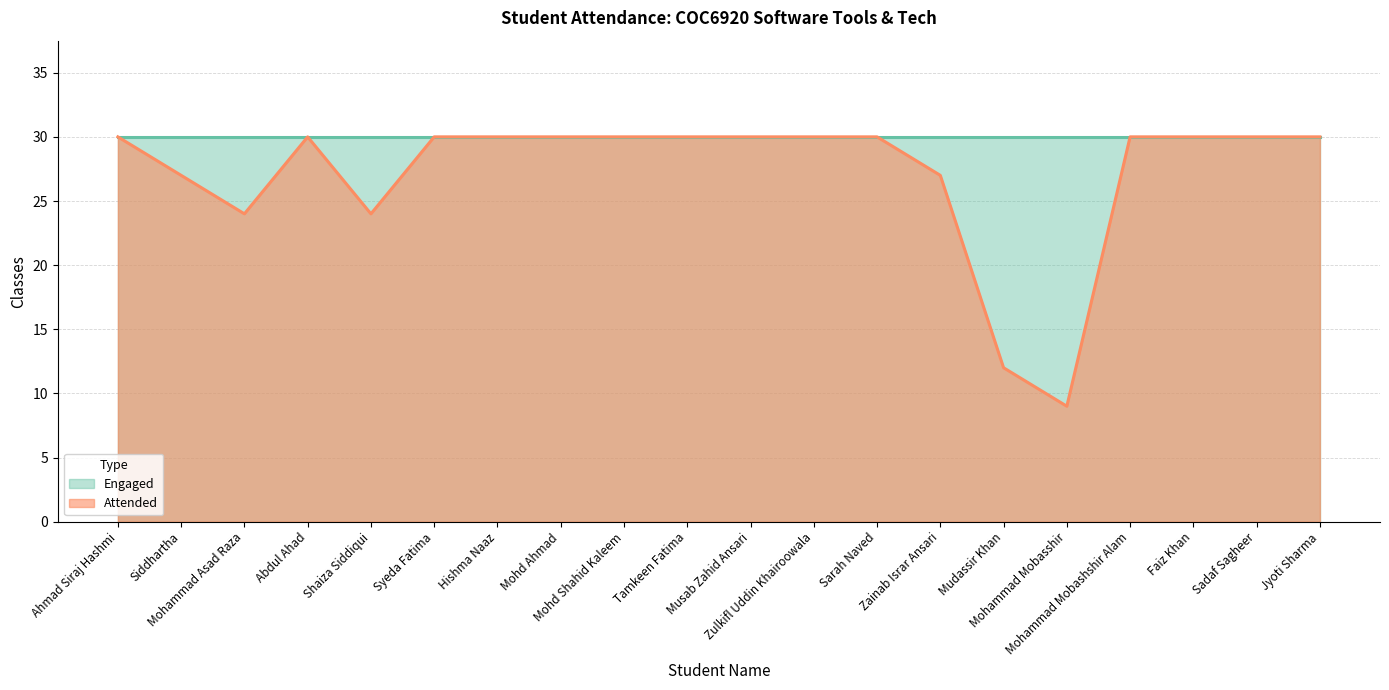

Which label corresponds to the smallest value in the chart?

Mohammad Mobasshir